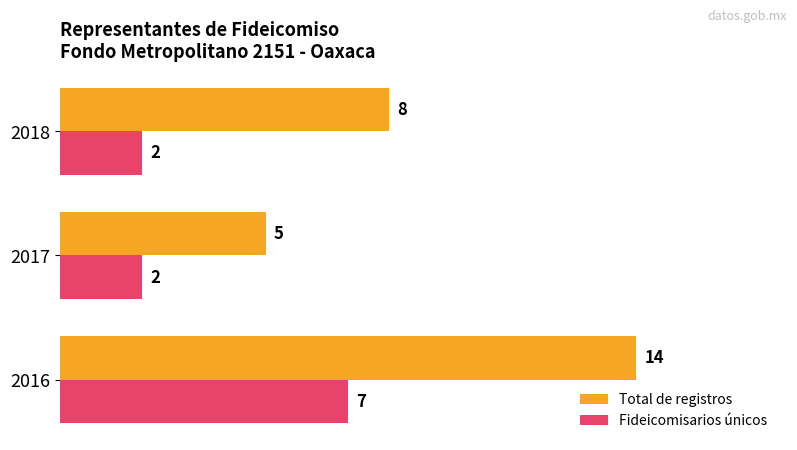

What are all the series names shown in the legend?

Total de registros, Fideicomisarios únicos